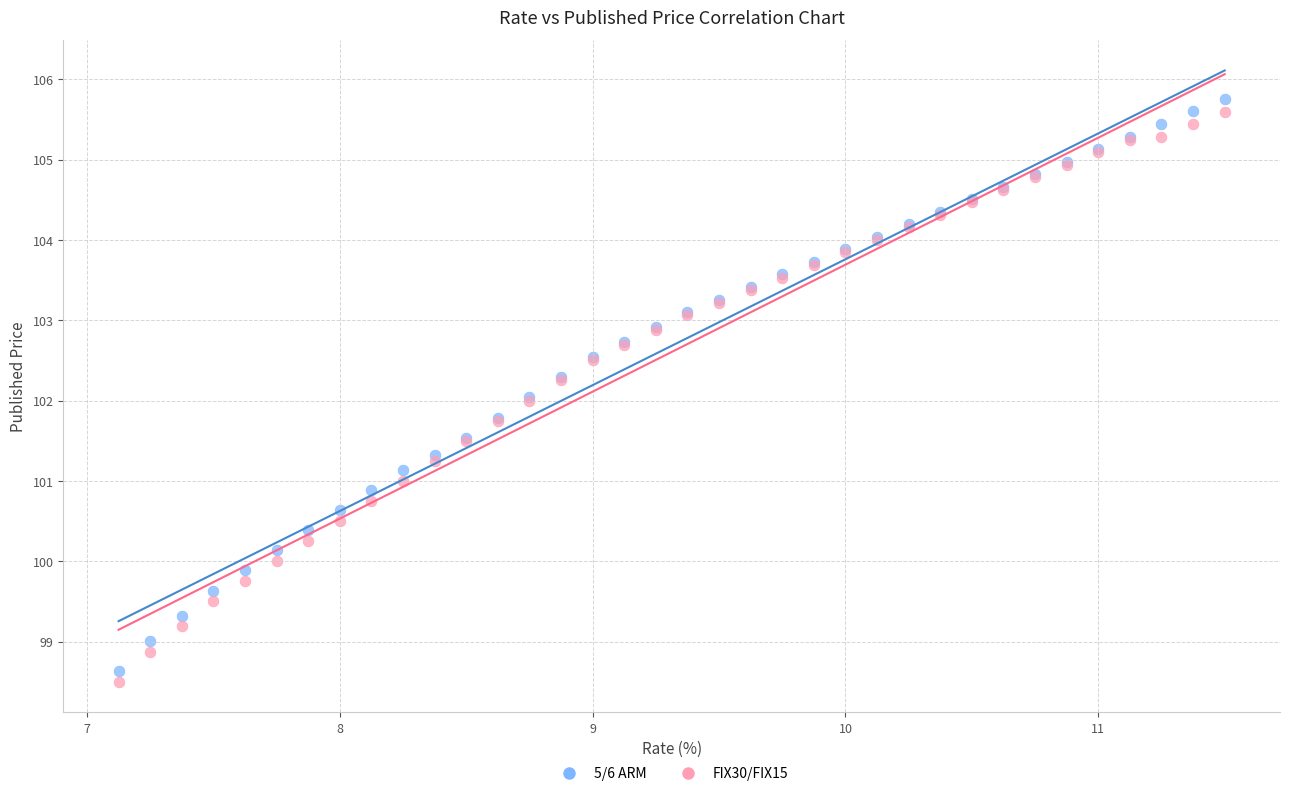

Which series has the widest spread of Y values?

5/6 ARM